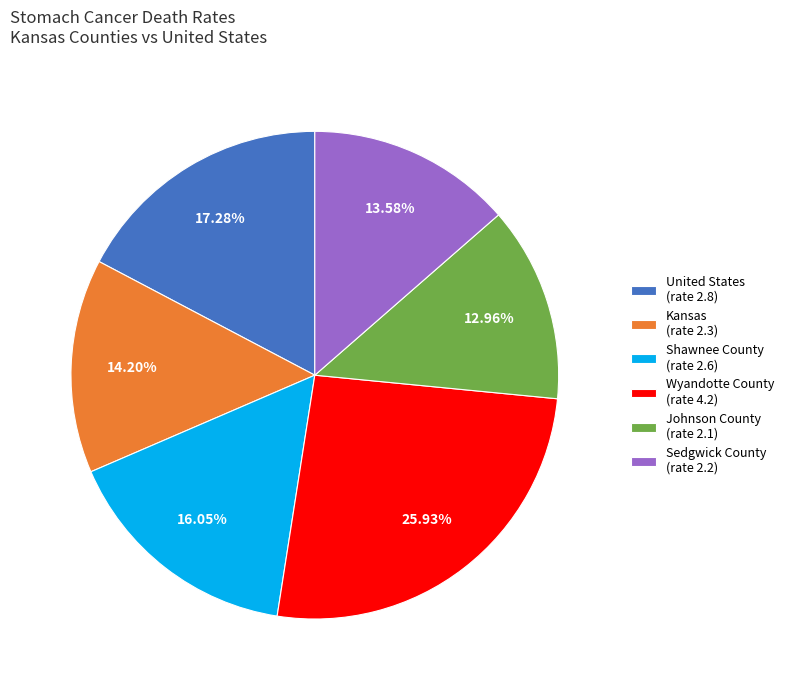

Which has a higher value, Johnson County (rate 2.1) or Sedgwick County (rate 2.2)?

Sedgwick County (rate 2.2)